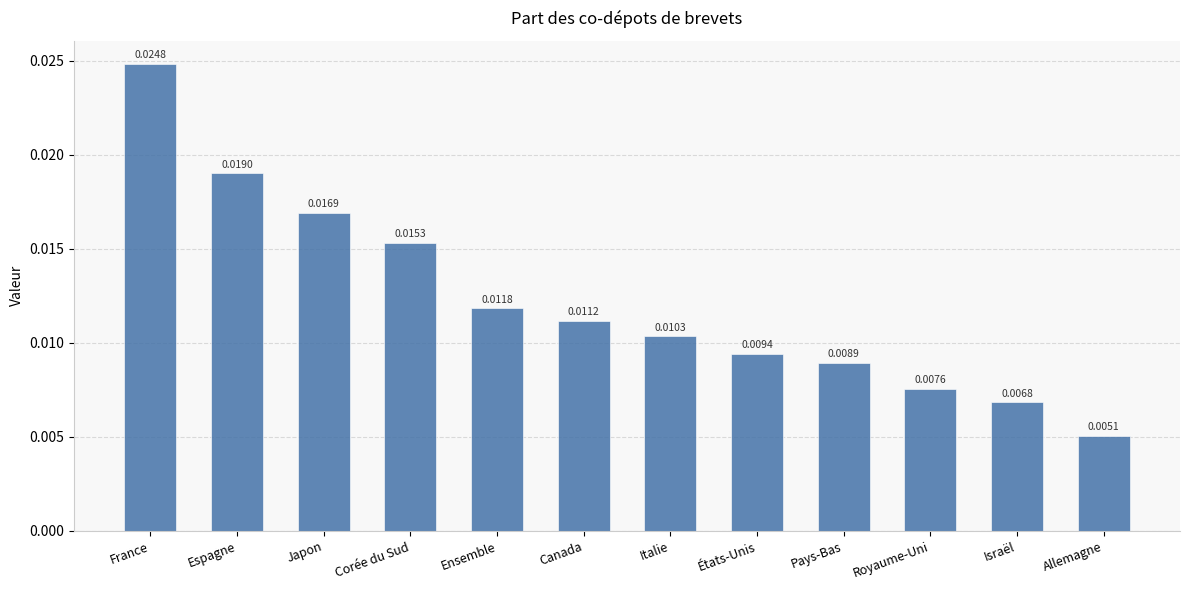

List the labels in order of value, smallest first.

Allemagne, Israël, Royaume-Uni, Pays-Bas, États-Unis, Italie, Canada, Ensemble, Corée du Sud, Japon, Espagne, France